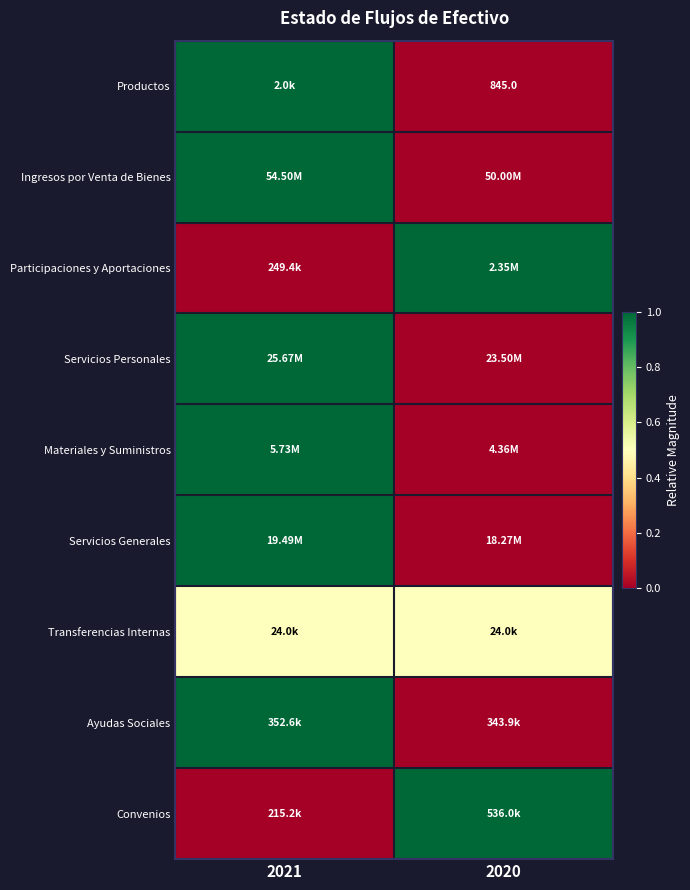

At which label does Transferencias Internas reach its peak?

2021